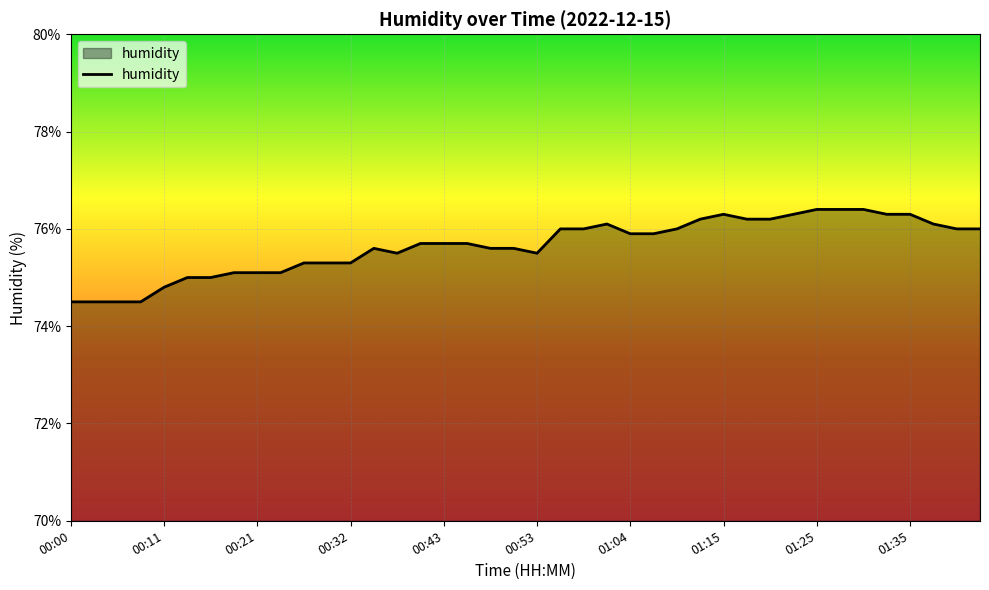

How many lines are shown in the chart?

1